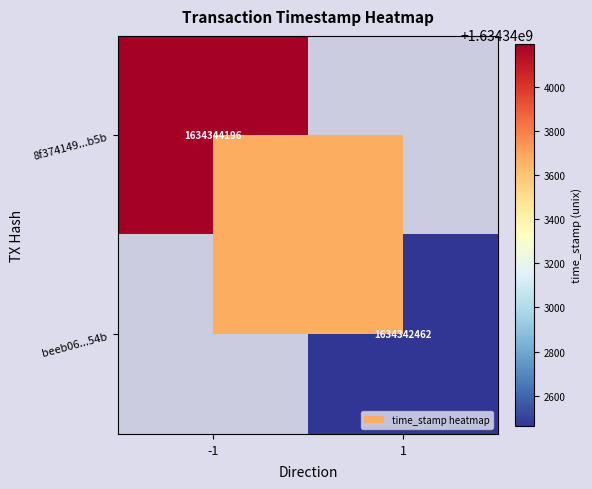

The value of beeb06...54b at 1 is 1634342462. True or false?

True